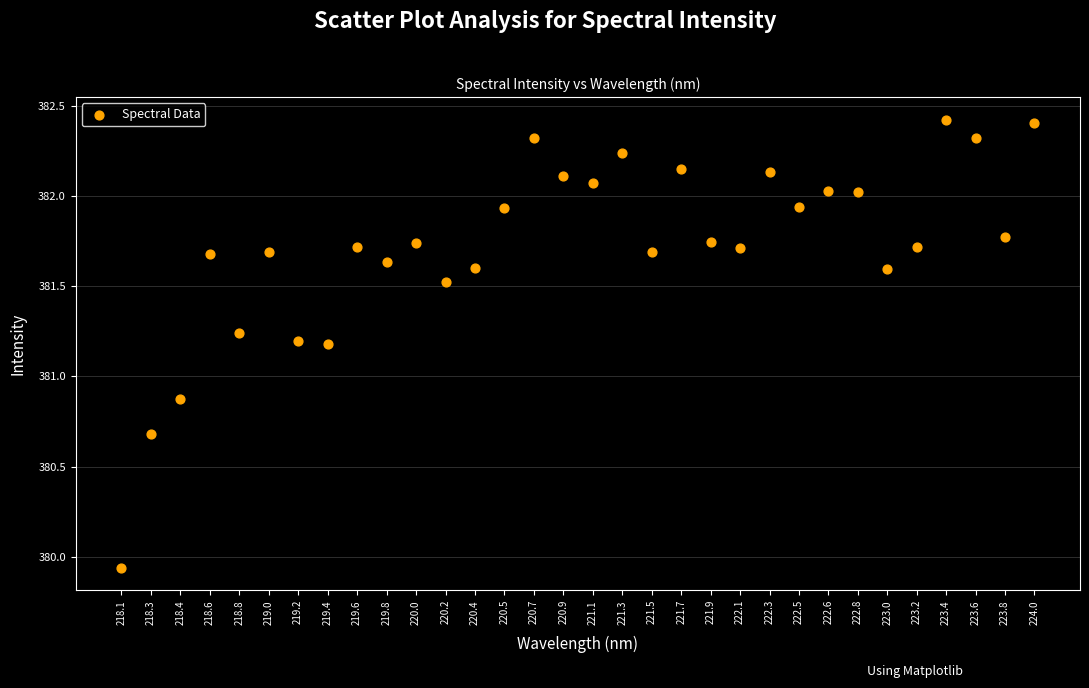

What is the range of Y values (max minus min)?

2.5